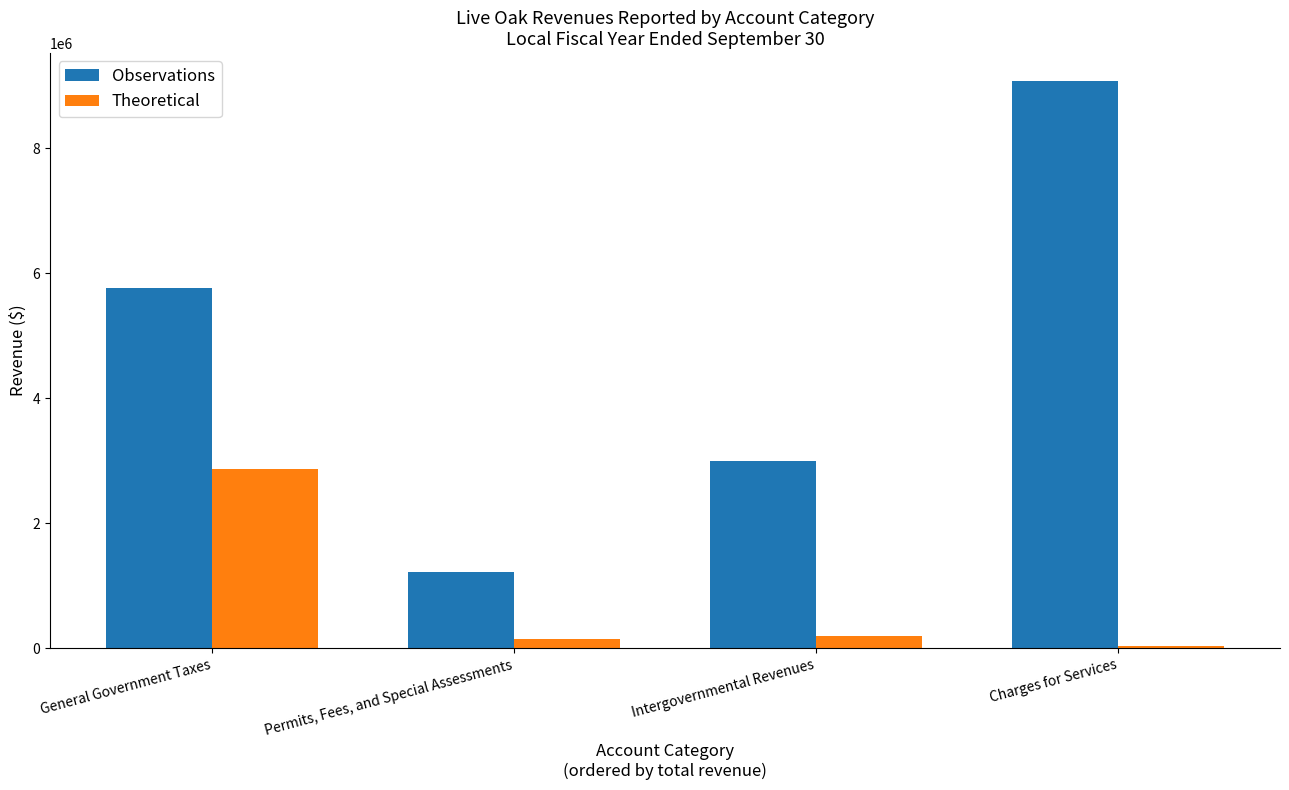

What is the greatest value displayed?

9070308